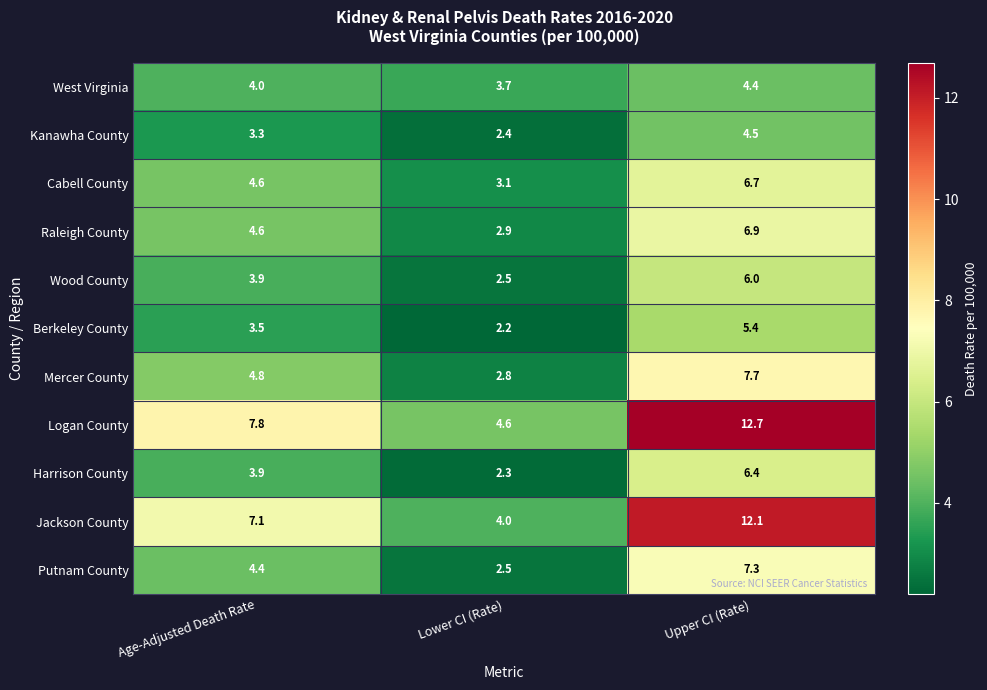

What is the difference between the highest and lowest values at Upper CI (Rate)?

8.3